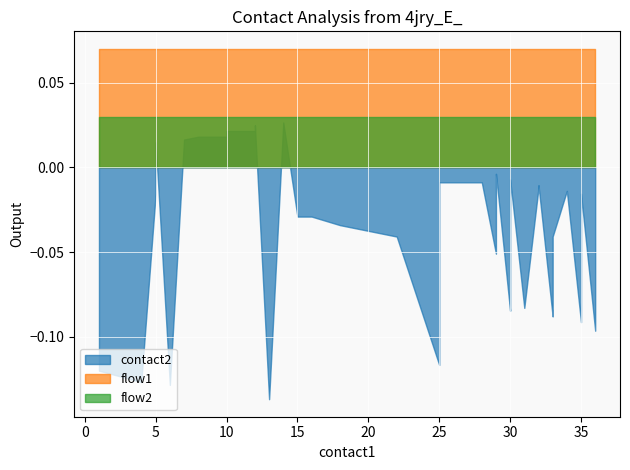

How many lines are shown in the chart?

3